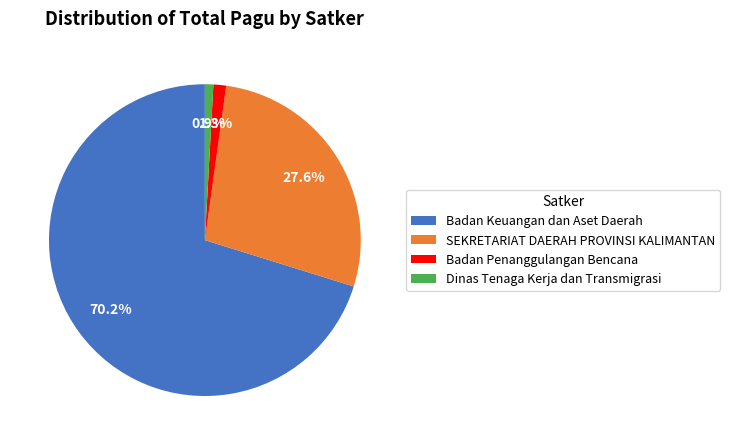

What percentage do Badan Keuangan dan Aset Daerah and SEKRETARIAT DAERAH PROVINSI KALIMANTAN together represent?

97.8%